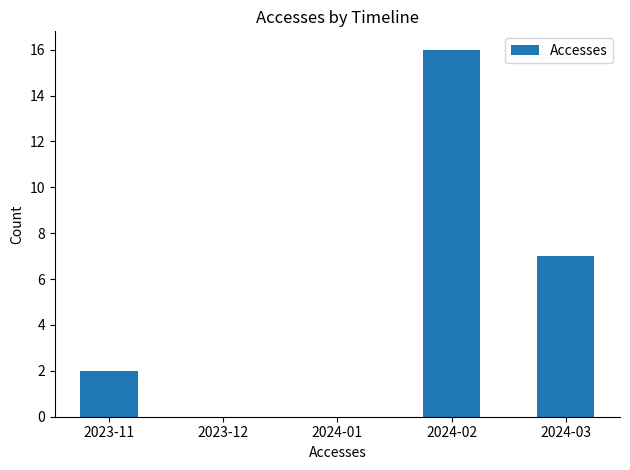

What is the ratio of the value at 2024-02 to the value at 2023-11?

8.0